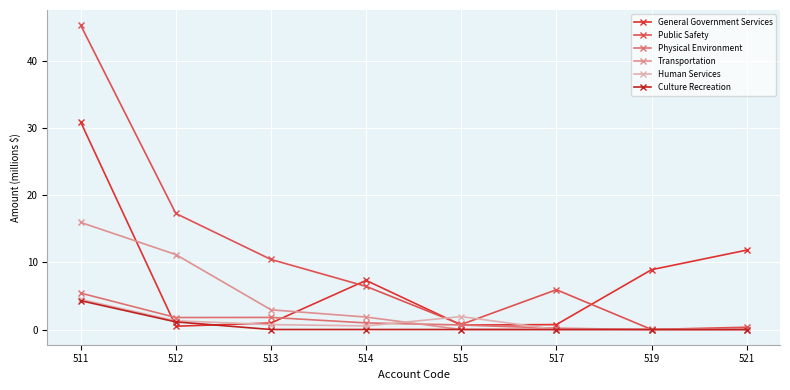

How many interior local valleys does the Human Services series have?

1